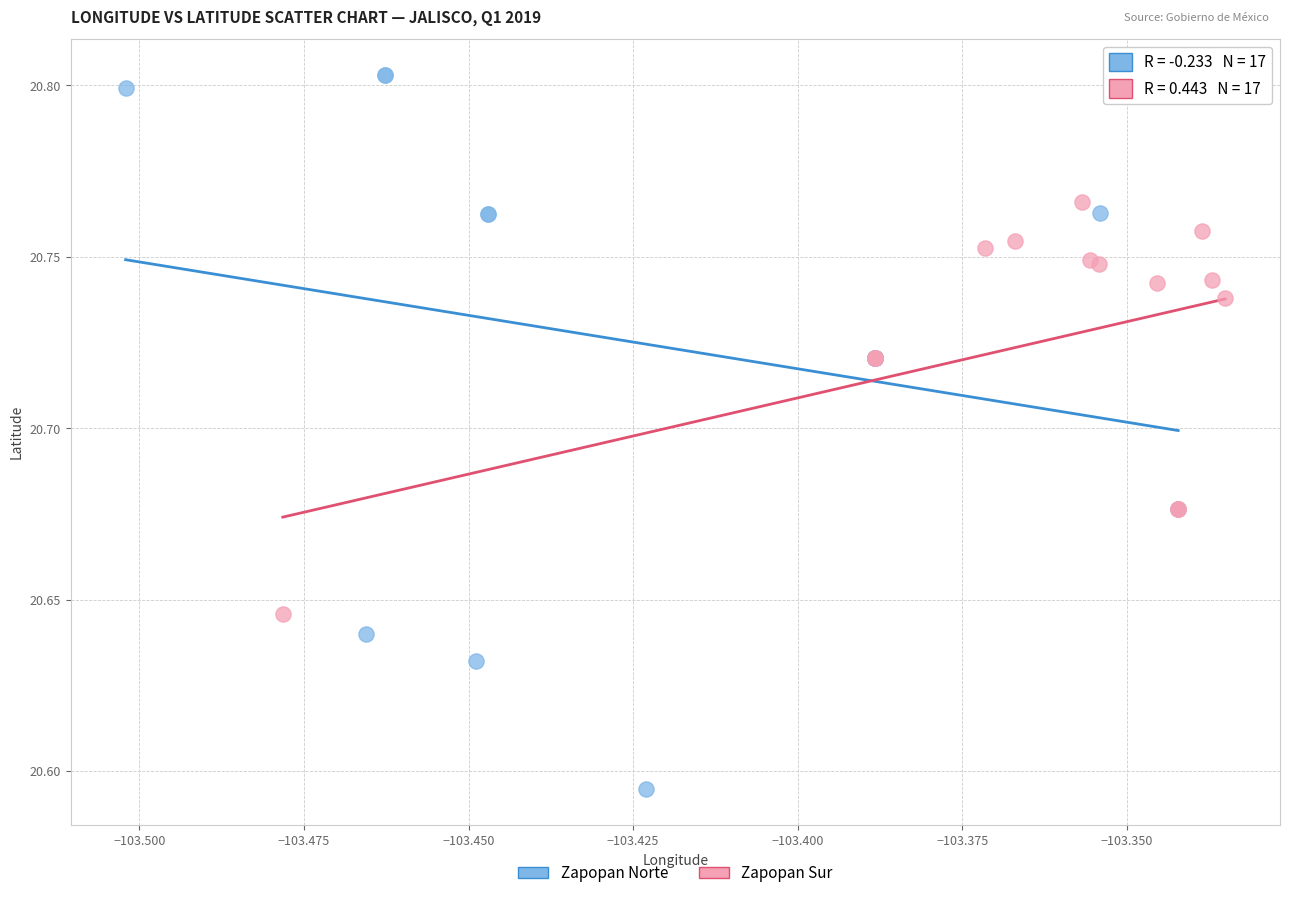

Which series has the largest Y range (max minus min)?

Zapopan Norte